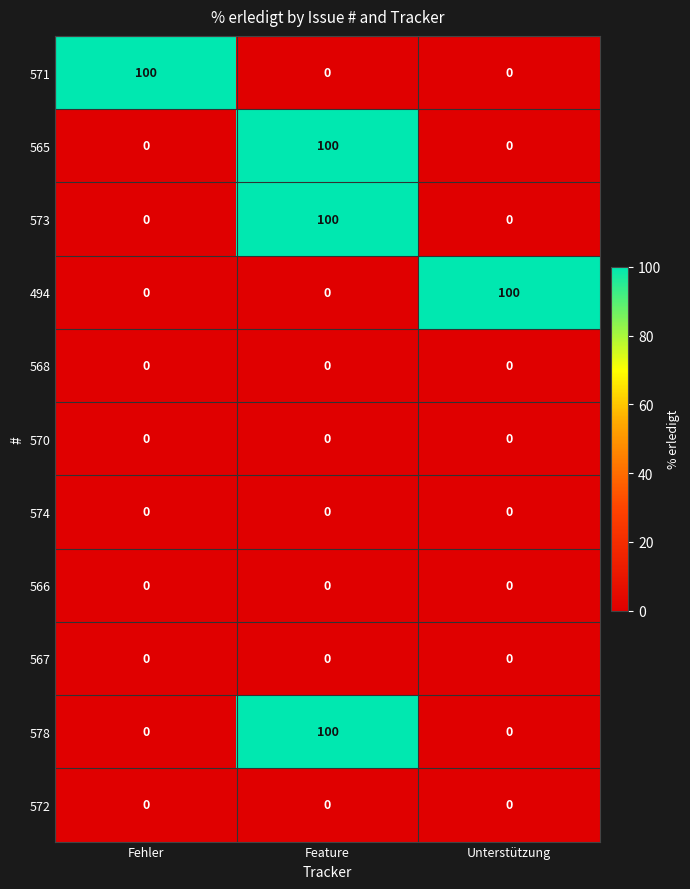

What is the average value of the 565 series?

33